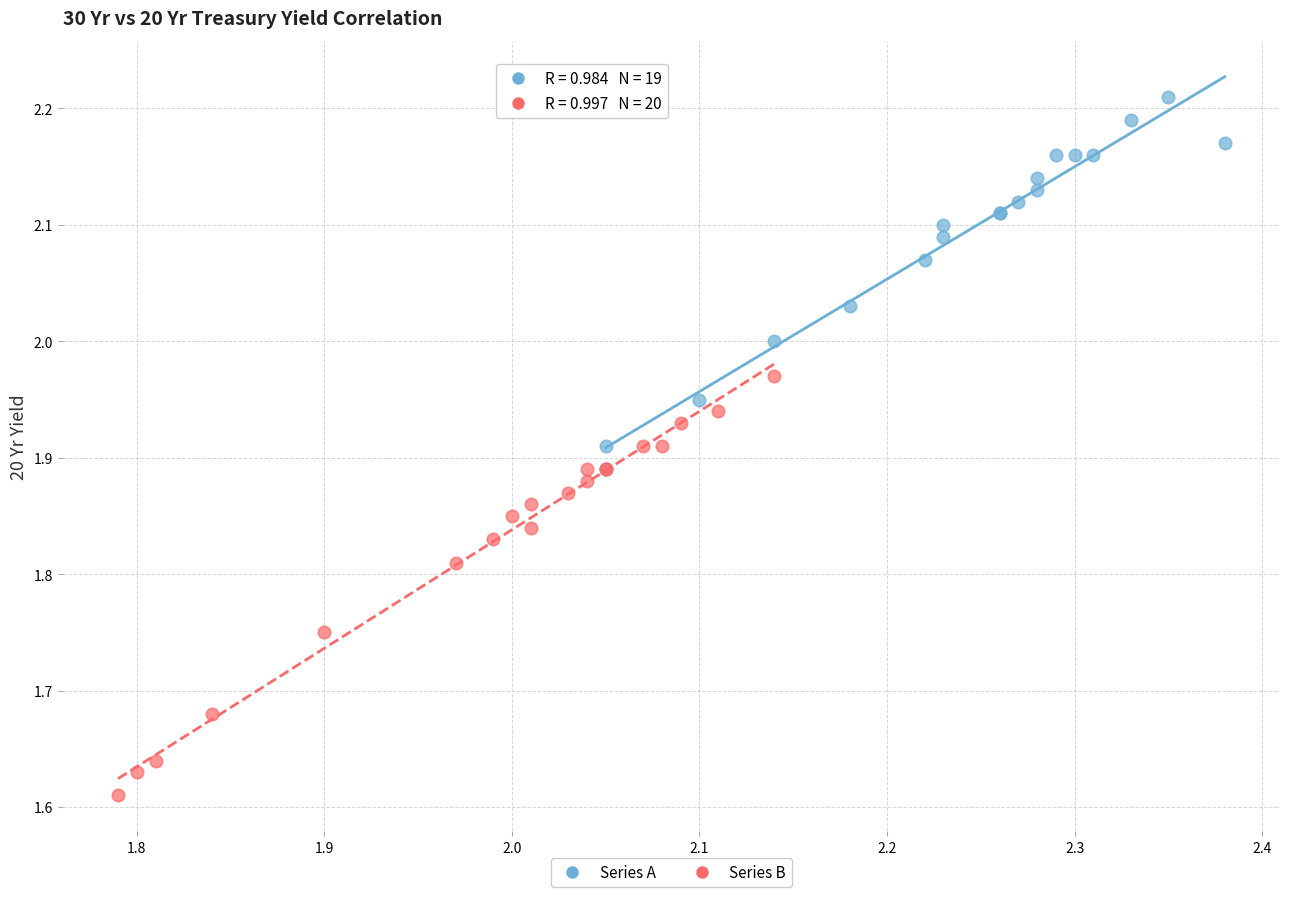

Which series contains the highest Y value?

Series A